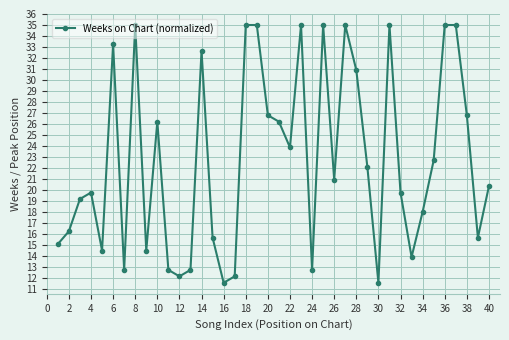

What is the value of the 30th point from the left?

11.6